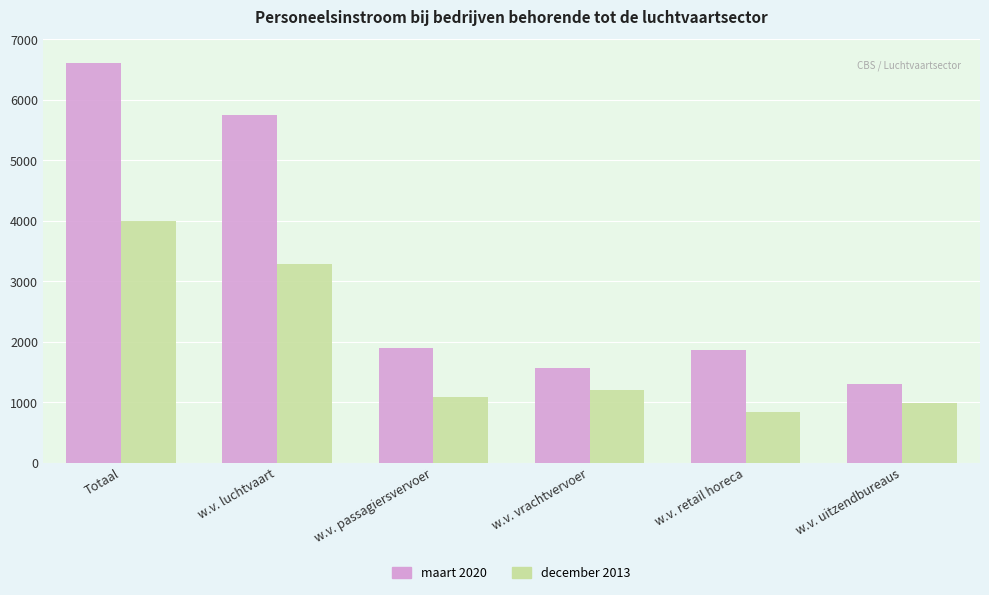

What is the label of the 2nd bar from the left?

w.v. luchtvaart